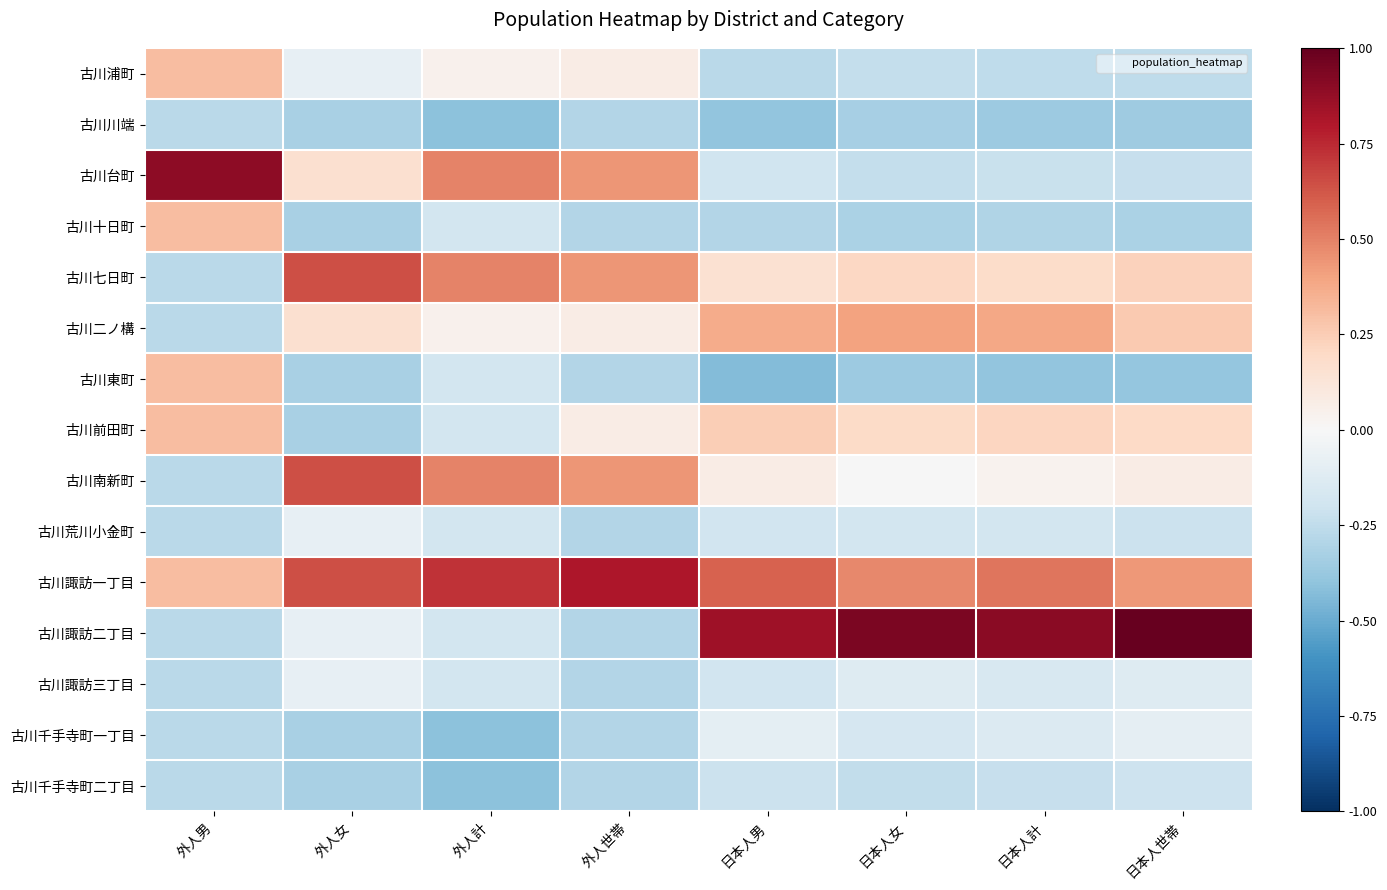

What is the spread (max minus min) of values at 日本人女?

1.3